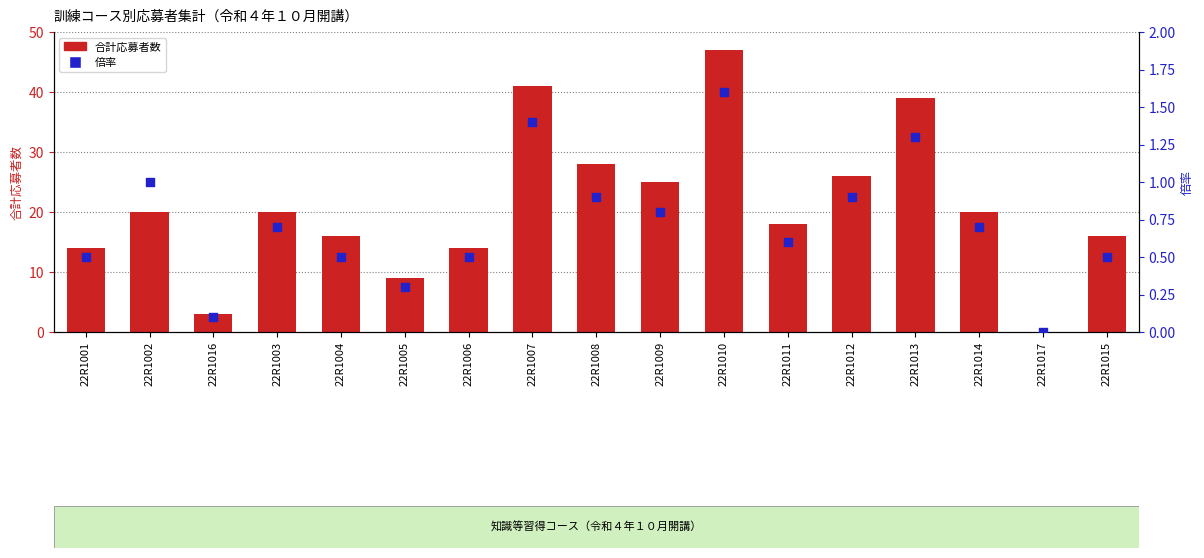

At how many categories does at least one series exceed 42?

1